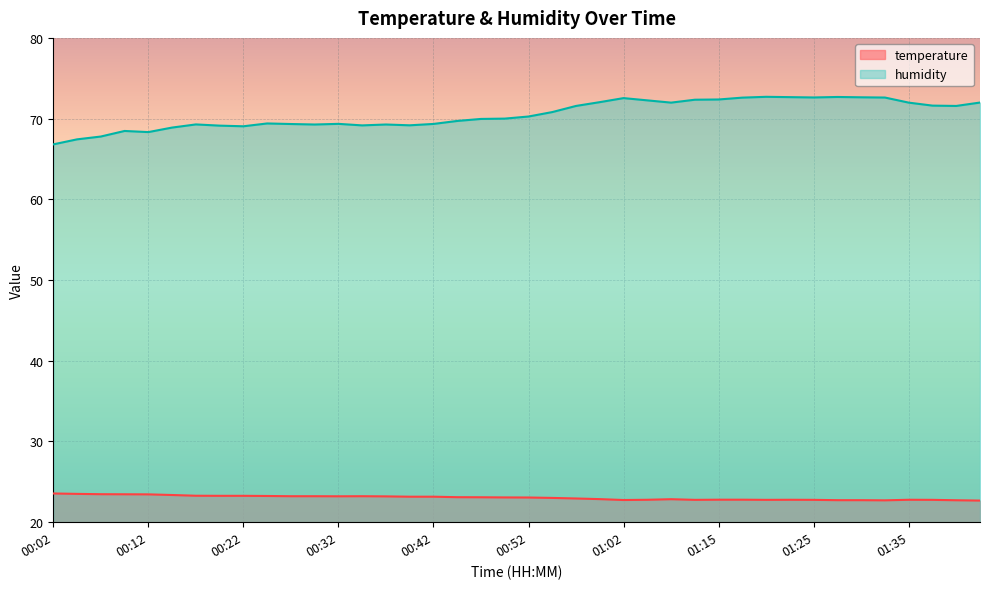

Reading left to right, list all the values displayed in this chart.

temperature: 00:02=23.6	00:04=23.5	00:07=23.5	00:09=23.5	00:12=23.4	00:14=23.4	00:17=23.3	00:19=23.3	00:22=23.3	00:24=23.2	00:27=23.2	00:29=23.2	00:32=23.2	00:34=23.2	00:37=23.2	00:39=23.2	00:42=23.2	00:44=23.1	00:47=23.1	00:49=23.1	00:52=23.1	00:54=23.0	00:57=22.9	00:59=22.9	01:02=22.8	01:04=22.8	01:10=22.9	01:13=22.8	01:15=22.8	01:18=22.8	01:20=22.8	01:23=22.8	01:25=22.8	01:28=22.7	01:30=22.7	01:33=22.7	01:35=22.8	01:38=22.8	01:41=22.7	01:43=22.7
humidity: 00:02=66.8	00:04=67.4	00:07=67.8	00:09=68.5	00:12=68.3	00:14=68.9	00:17=69.3	00:19=69.1	00:22=69.0	00:24=69.4	00:27=69.3	00:29=69.3	00:32=69.3	00:34=69.2	00:37=69.3	00:39=69.2	00:42=69.3	00:44=69.7	00:47=70.0	00:49=70.0	00:52=70.3	00:54=70.8	00:57=71.6	00:59=72.0	01:02=72.5	01:04=72.3	01:10=72.0	01:13=72.3	01:15=72.4	01:18=72.6	01:20=72.7	01:23=72.7	01:25=72.6	01:28=72.7	01:30=72.6	01:33=72.6	01:35=72.0	01:38=71.6	01:41=71.6	01:43=72.0